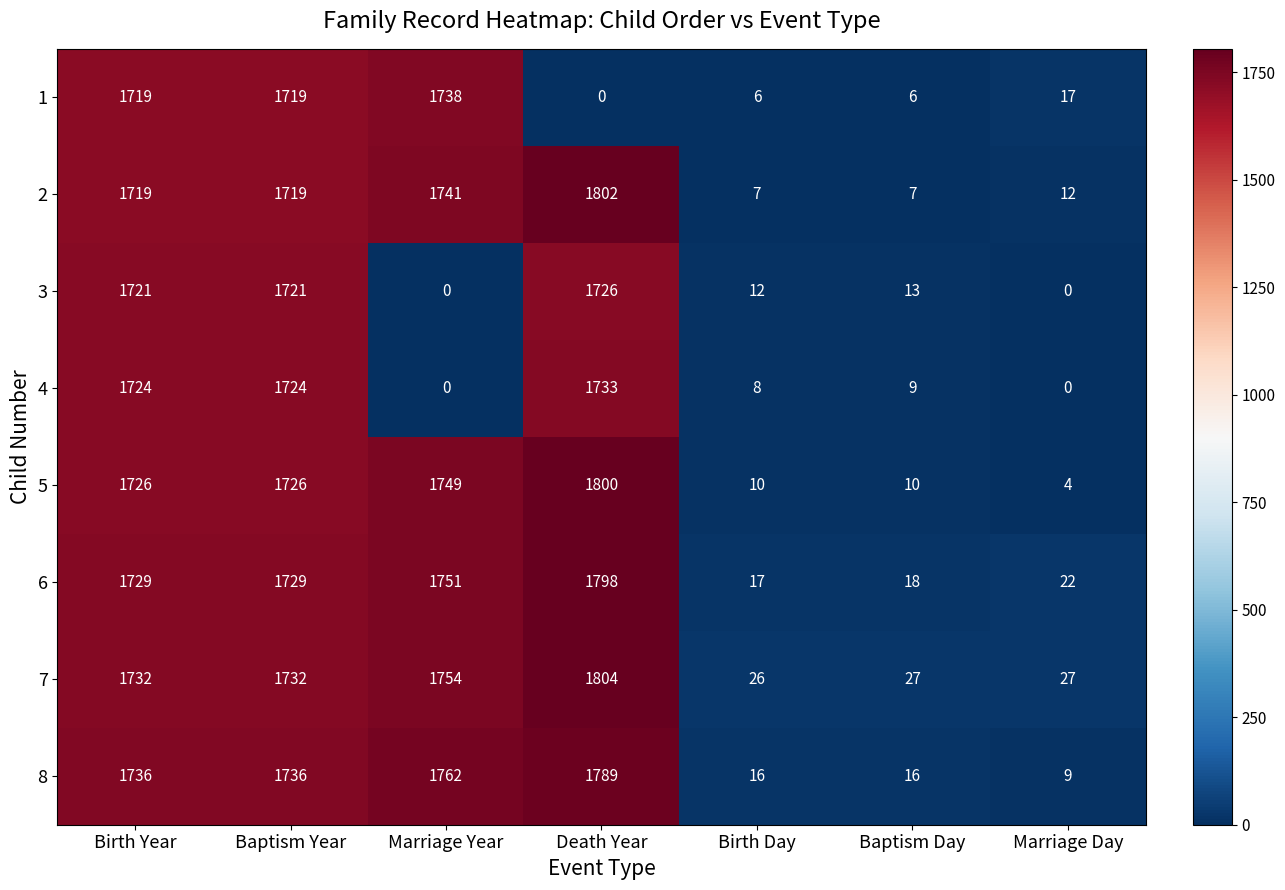

The 1 series shows 3 at Baptism Day. True or false?

False